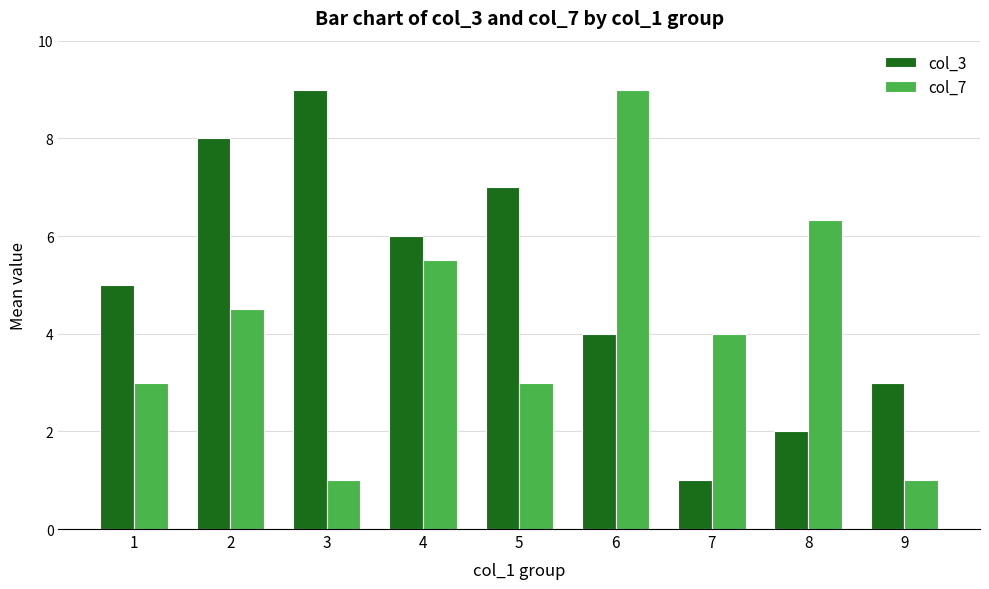

Which series changed the most between 5 and 9?

col_3